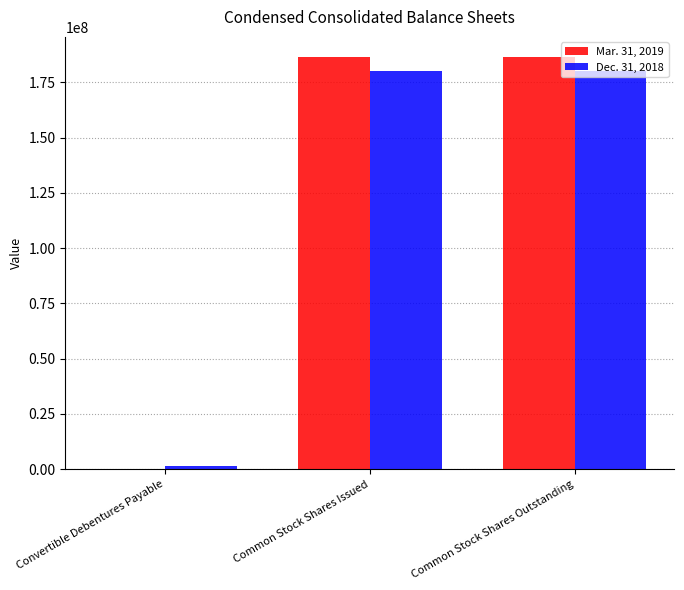

The Dec. 31, 2018 series shows 180036435 at Common Stock Shares Outstanding. True or false?

True